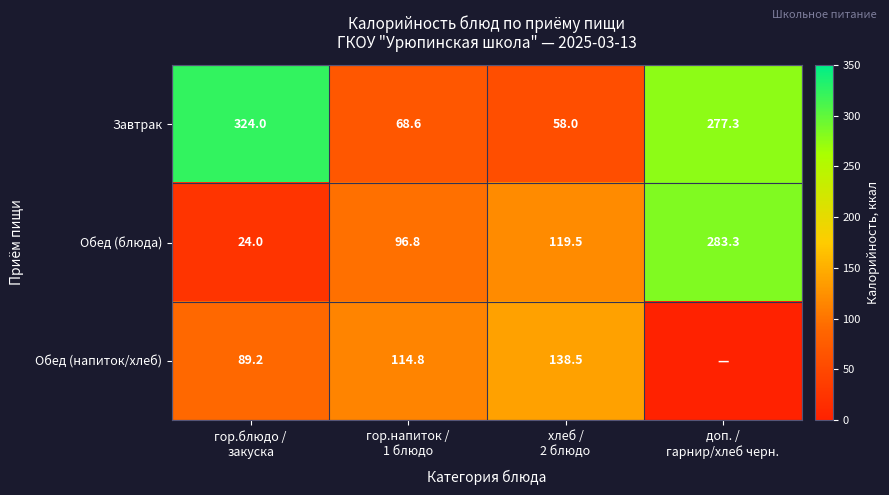

What is the difference between the maximum and minimum values in the Завтрак series?

266.0